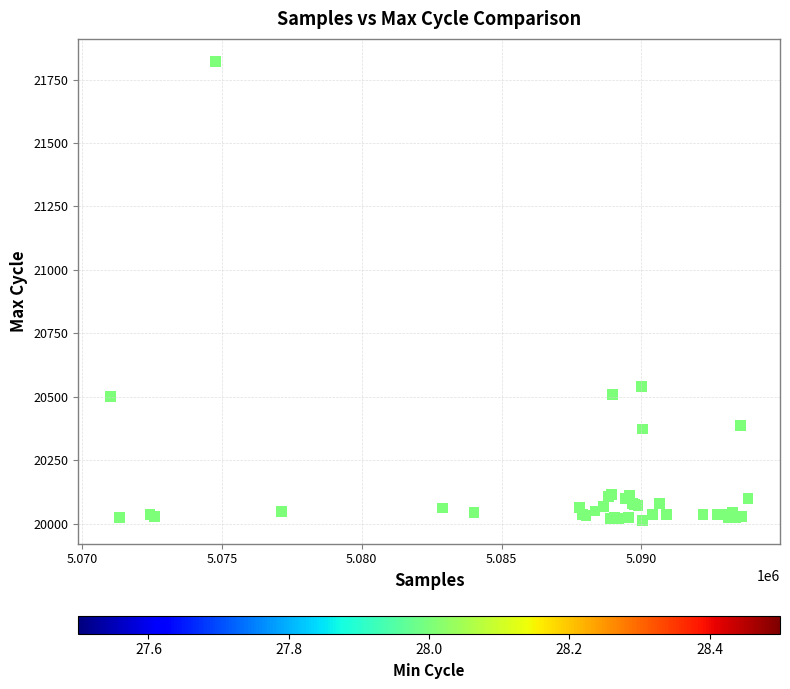

What Y value in the scatter plot is closest to 20916?

20541